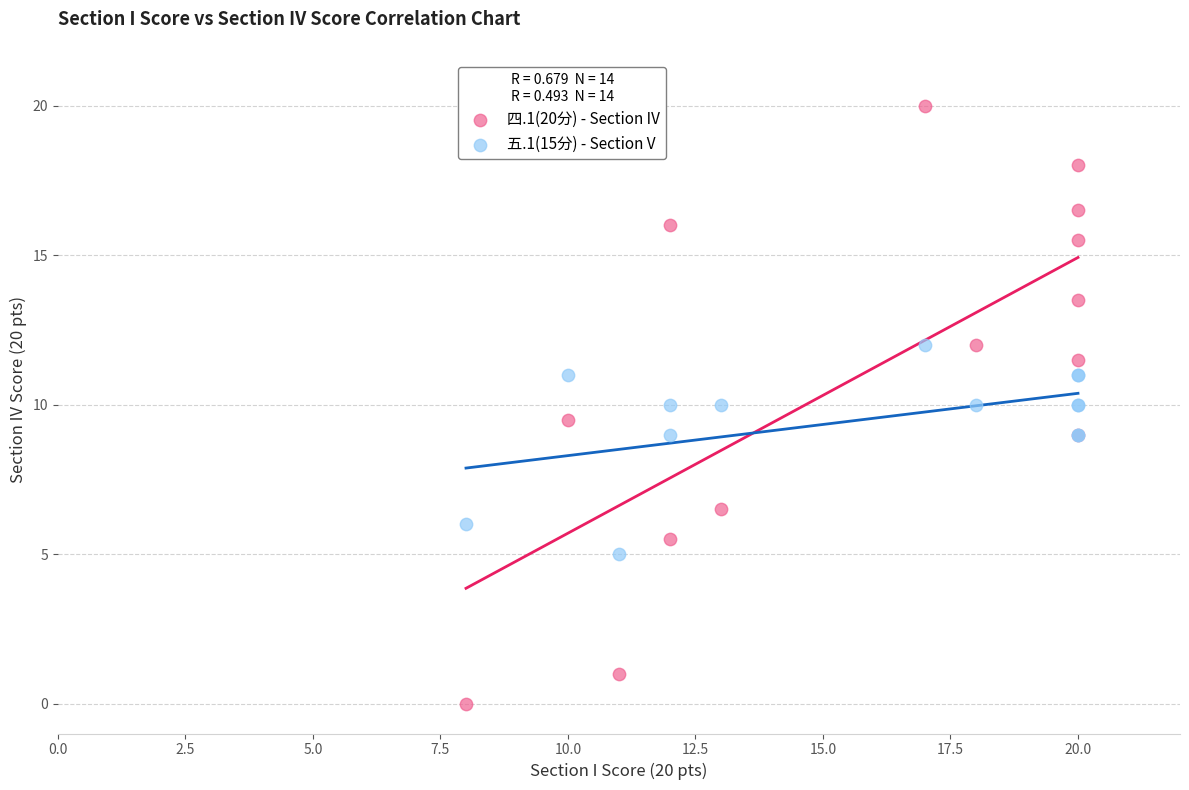

Which series contains the highest Y value?

四.1(20分) - Section IV